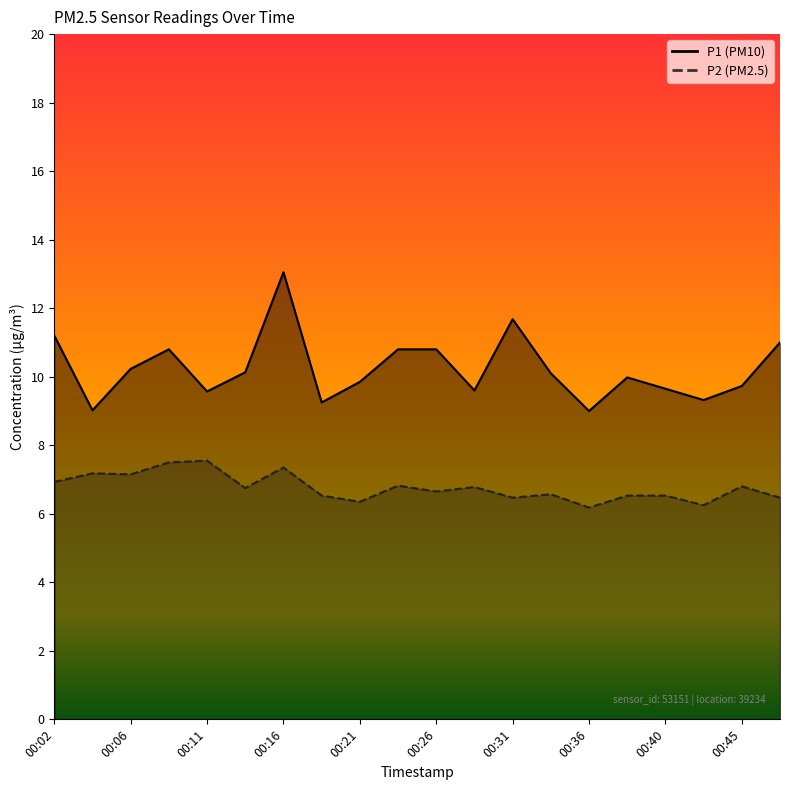

Reading left to right, extract all data points from this chart.

P1: 00:02=11.2	00:04=9.0	00:06=10.2	00:09=10.8	00:11=9.6	00:14=10.1	00:16=13.1	00:19=9.2	00:21=9.8	00:23=10.8	00:26=10.8	00:28=9.6	00:31=11.7	00:33=10.1	00:36=9.0	00:38=10.0	00:40=9.7	00:43=9.3	00:45=9.7	00:48=11.0
P2: 00:02=6.9	00:04=7.2	00:06=7.2	00:09=7.5	00:11=7.5	00:14=6.8	00:16=7.3	00:19=6.5	00:21=6.3	00:23=6.8	00:26=6.7	00:28=6.8	00:31=6.5	00:33=6.6	00:36=6.2	00:38=6.5	00:40=6.5	00:43=6.2	00:45=6.8	00:48=6.5